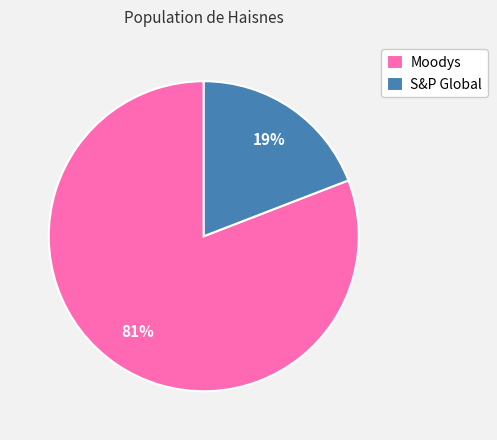

Combined, do Moodys and S&P Global account for over 50%?

Yes